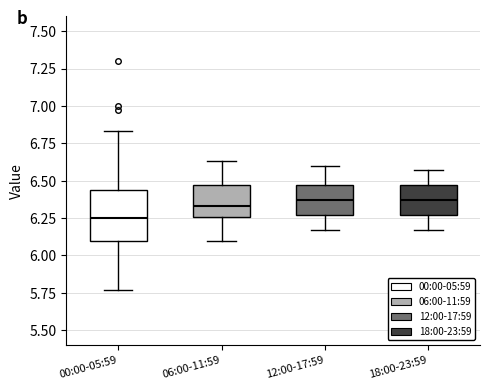

Which box's median line is the lowest?

00:00-05:59